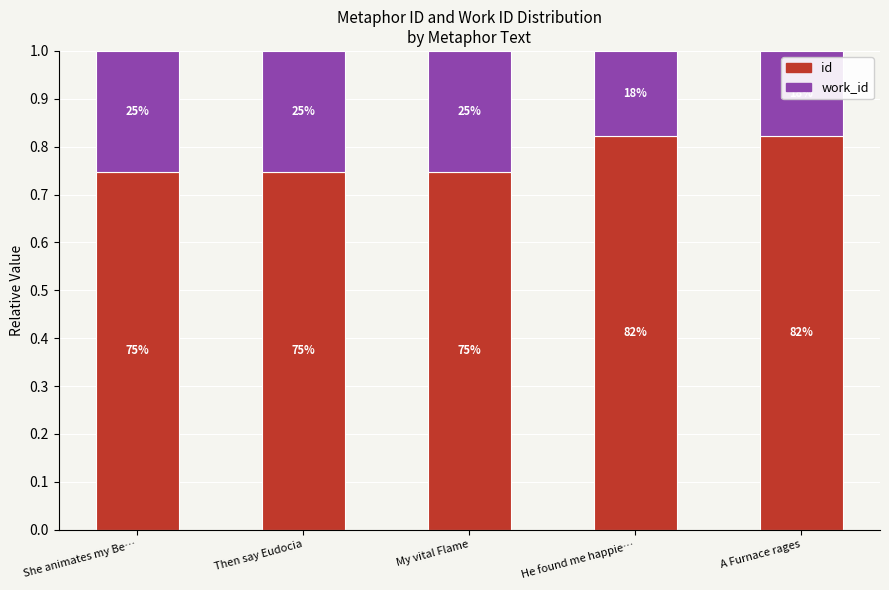

Is it true that work_id equals 0.3 at She animates my Be…?

True